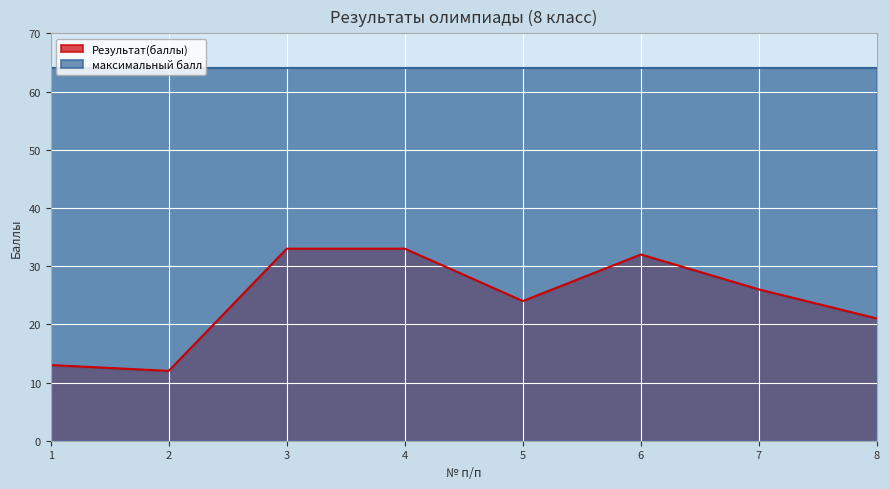

Rank the categories by value from highest to lowest.

3, 4, 6, 7, 5, 8, 1, 2